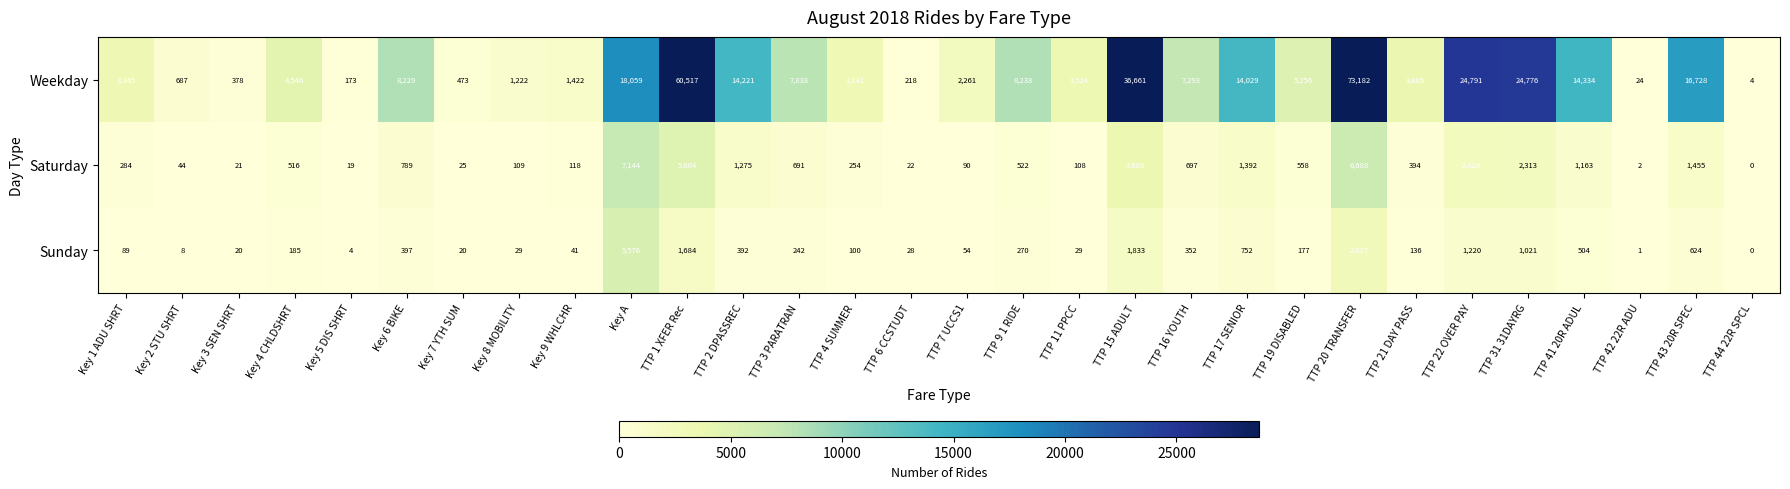

Which series has the largest range (max minus min)?

Weekday